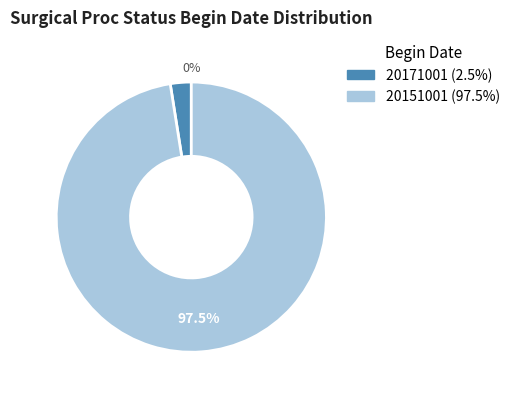

Which slice is the largest?

20151001